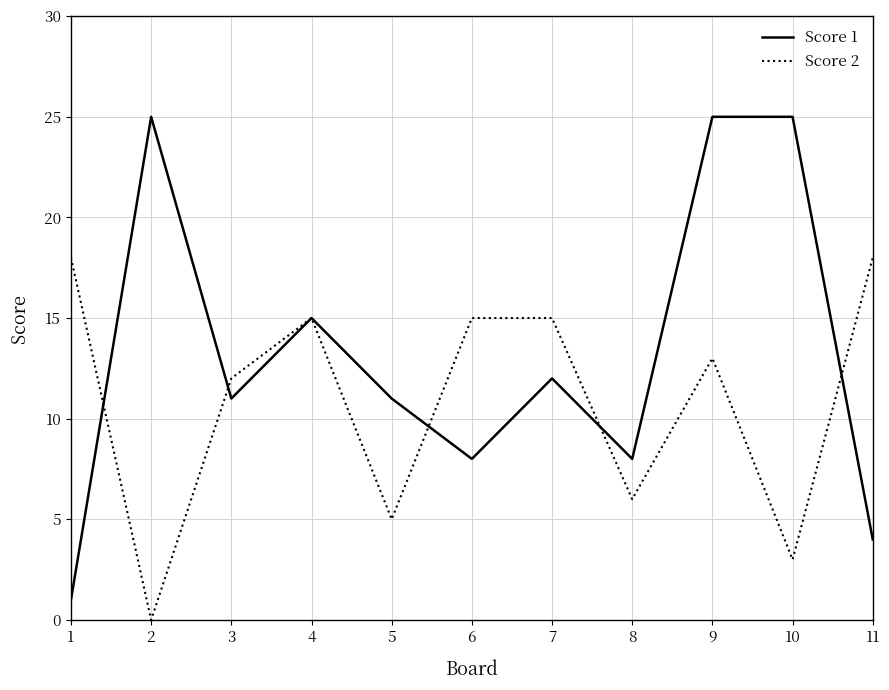

At which category does Score 2 reach its first local peak?

4